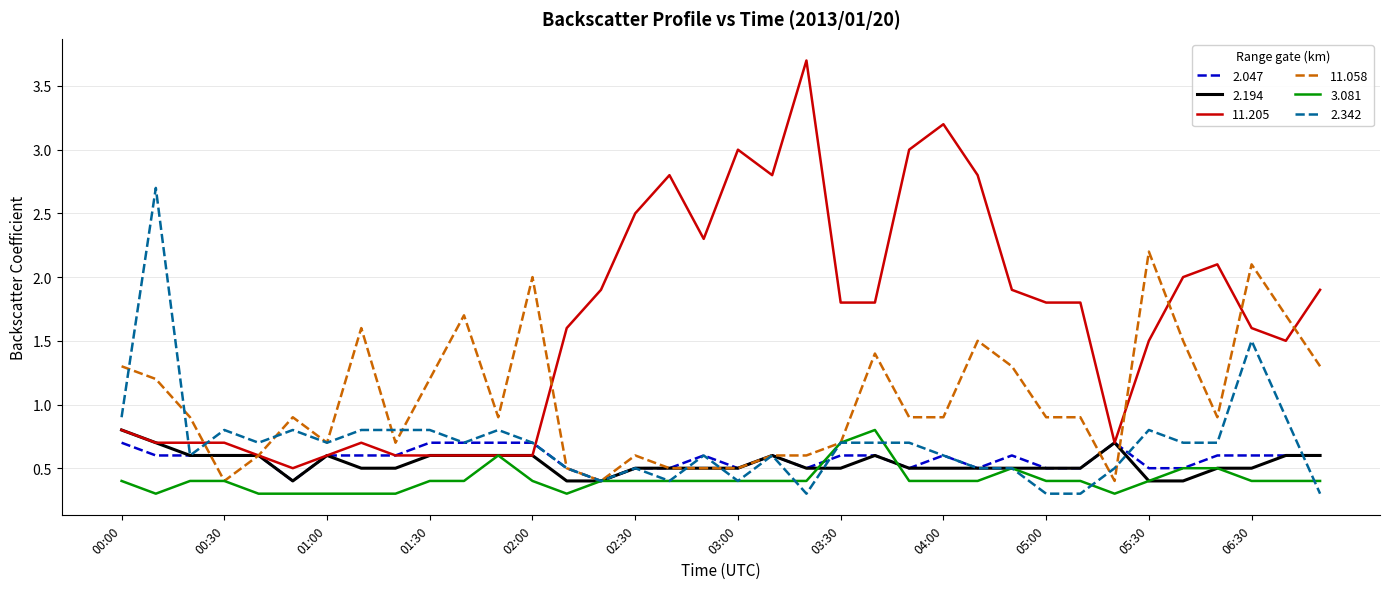

What is the greatest value displayed?

3.7